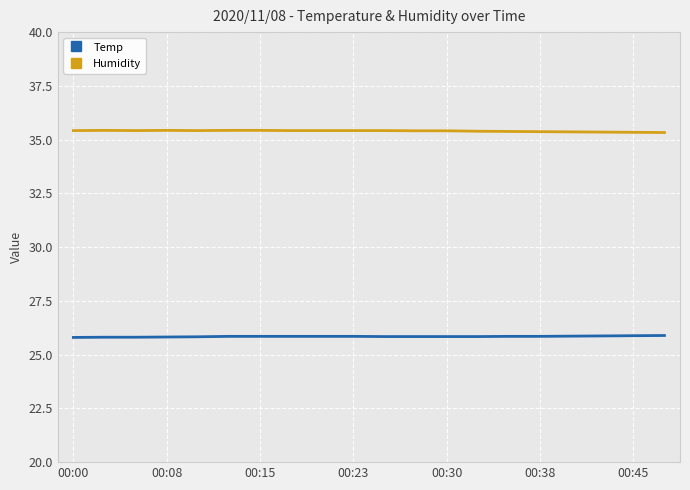

How many lines are shown in the chart?

2